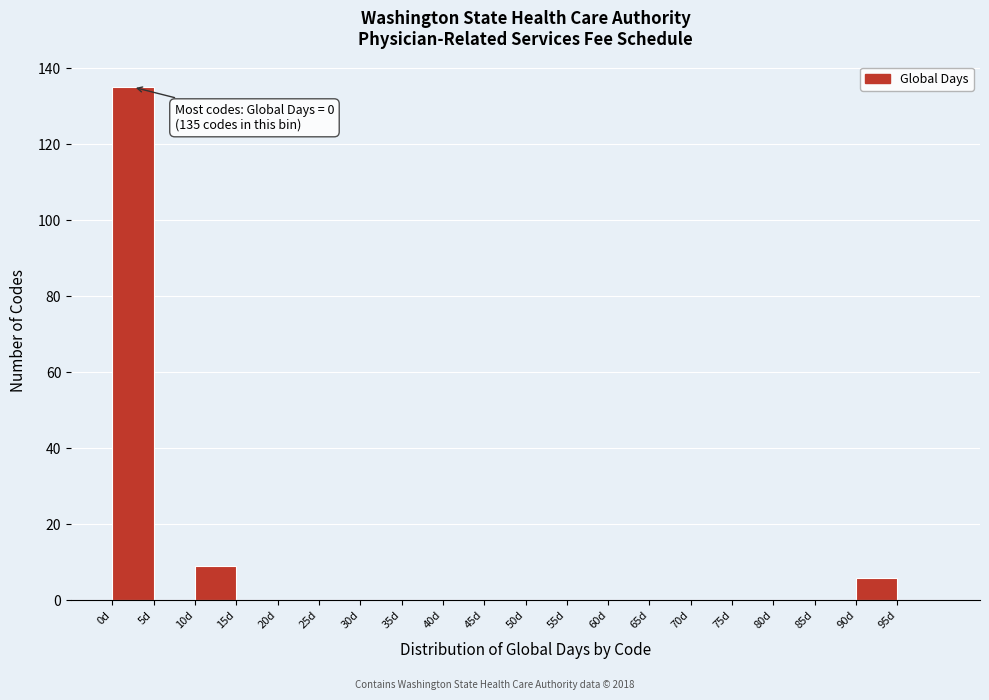

Which range on the x-axis has the tallest bar?

0 to 5